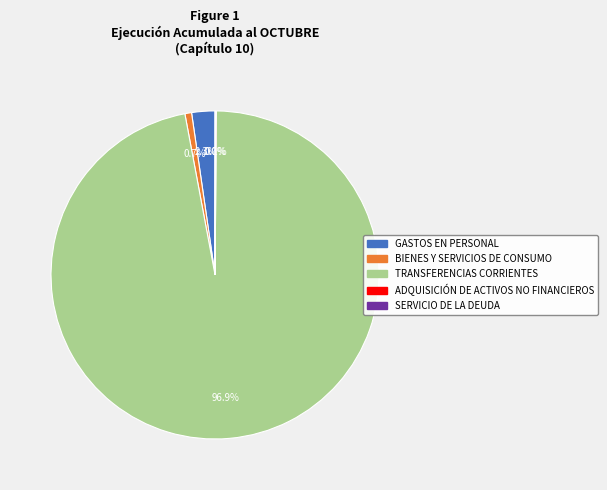

What percentage is NOT represented by TRANSFERENCIAS CORRIENTES?

3.1%